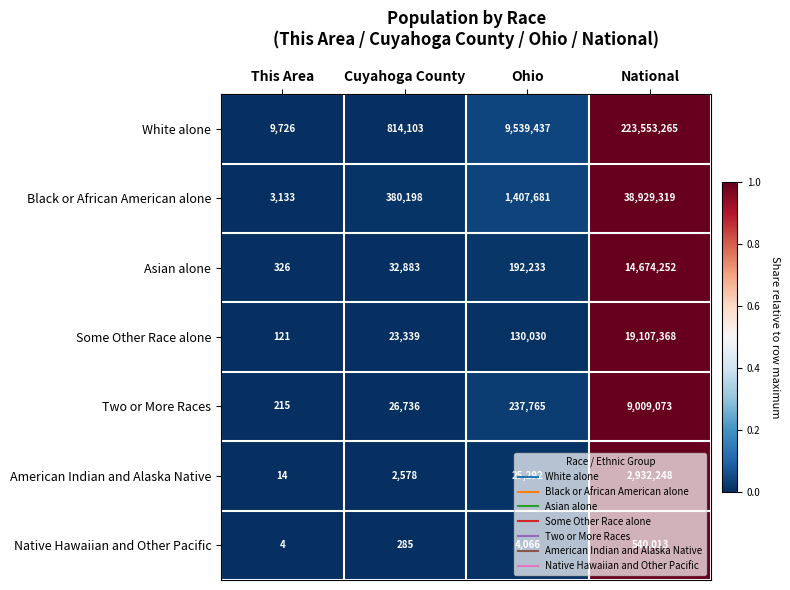

What is the sum of the Some Other Race alone values at National and This Area?

19107489